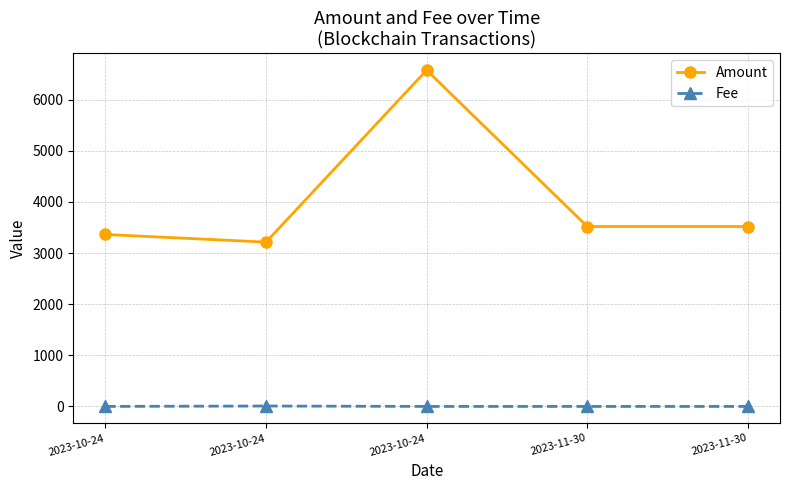

What are all the series names shown in the legend?

Amount, Fee